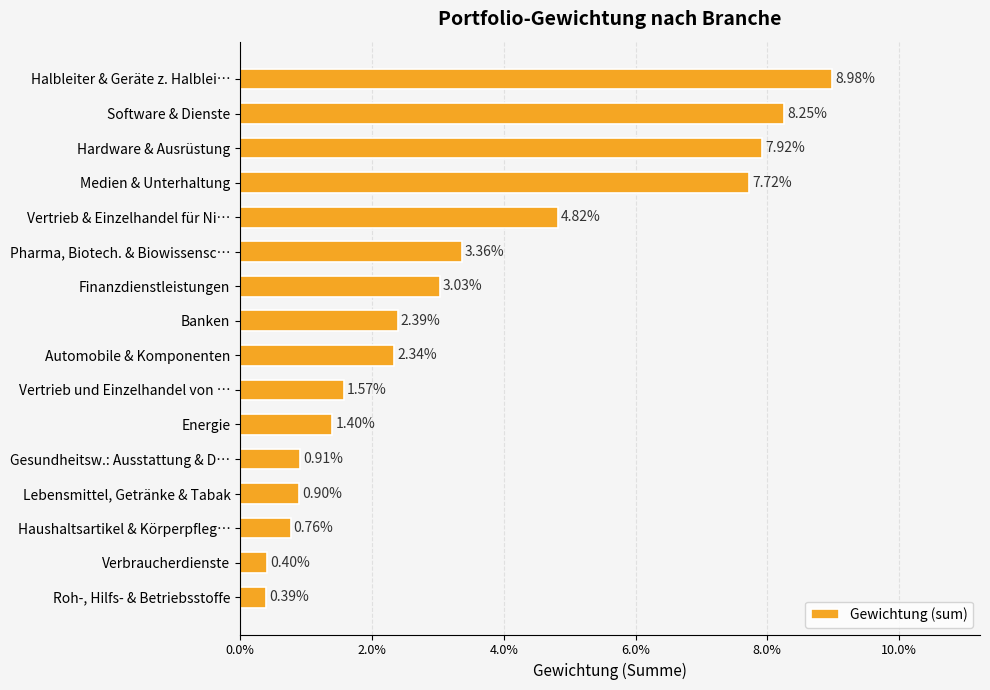

Does the chart contain any negative values?

No